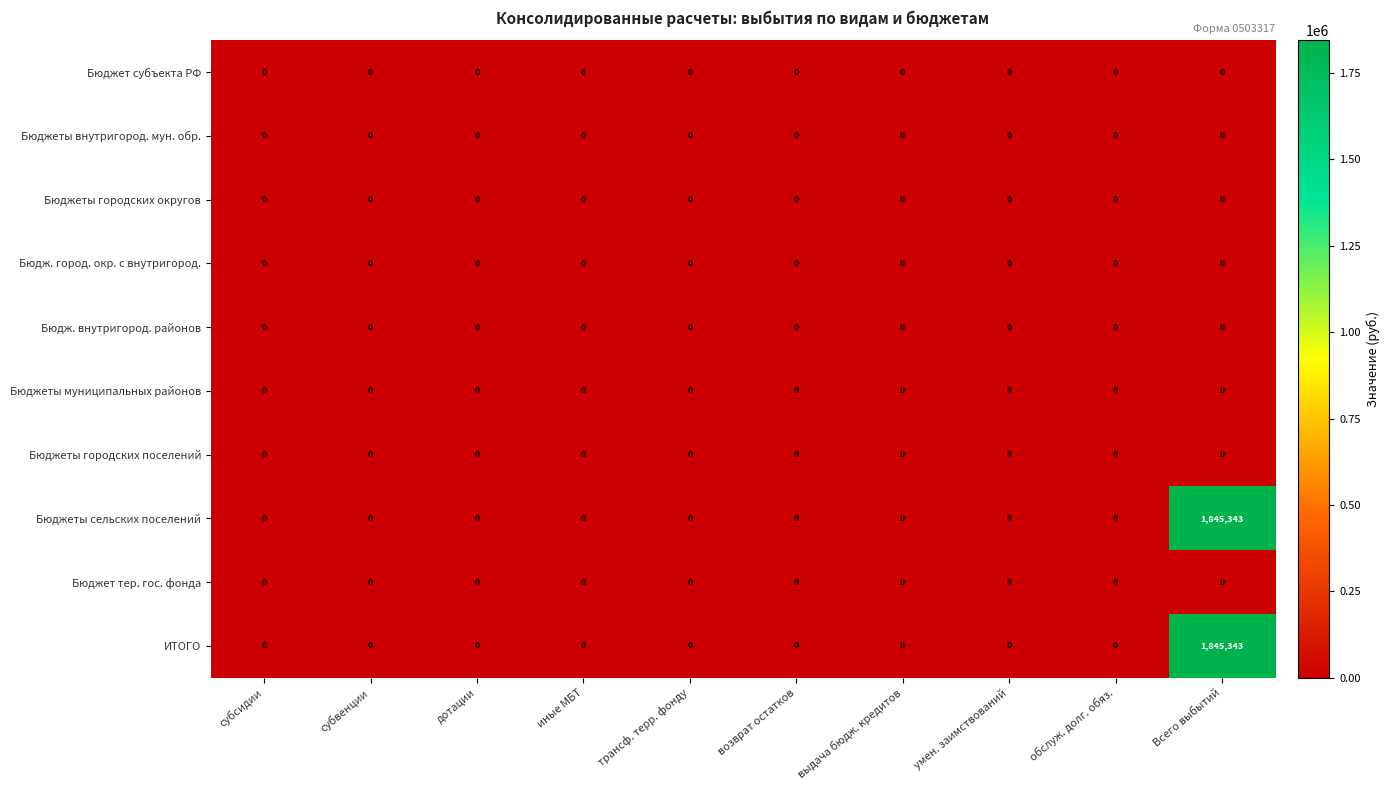

What is the difference between the maximum and minimum values in the Бюджеты сельских поселений series?

1845343